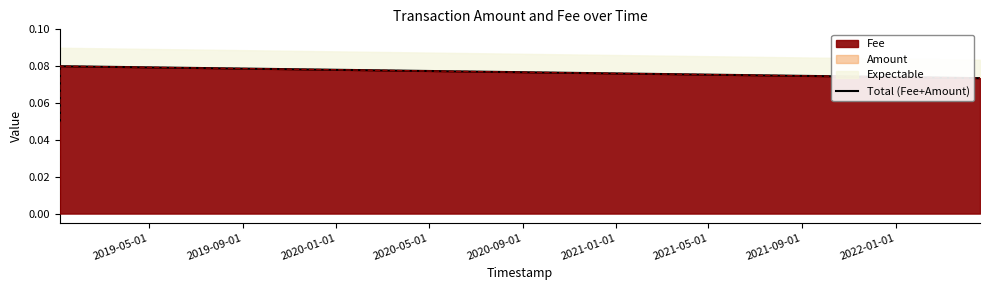

How many lines are shown in the chart?

1